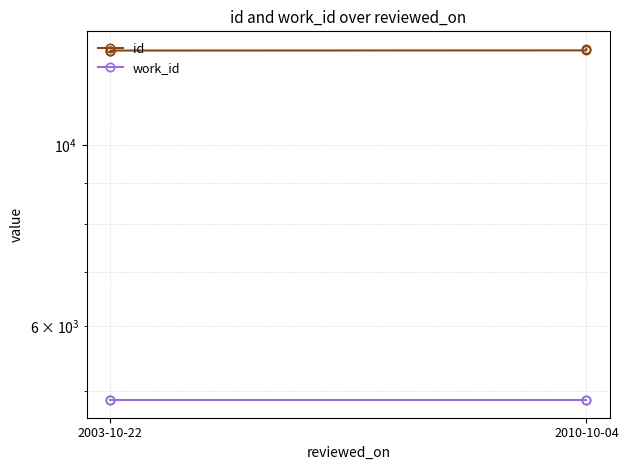

How many distinct data groups are displayed?

2